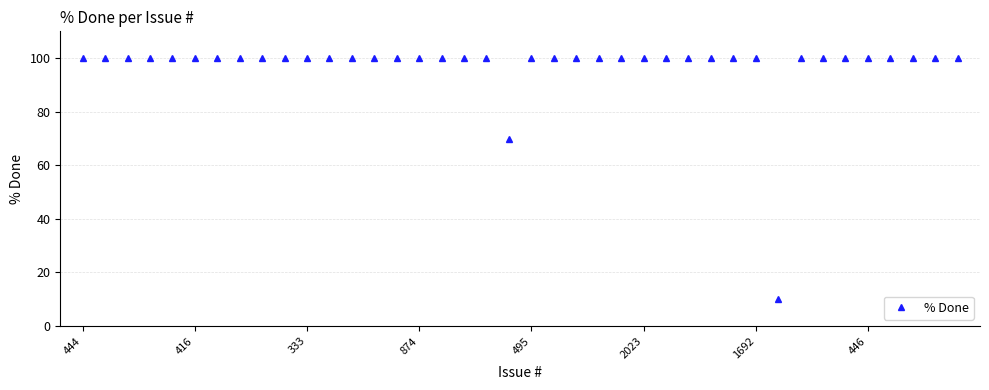

What is the value of the 37th point from the left?

100